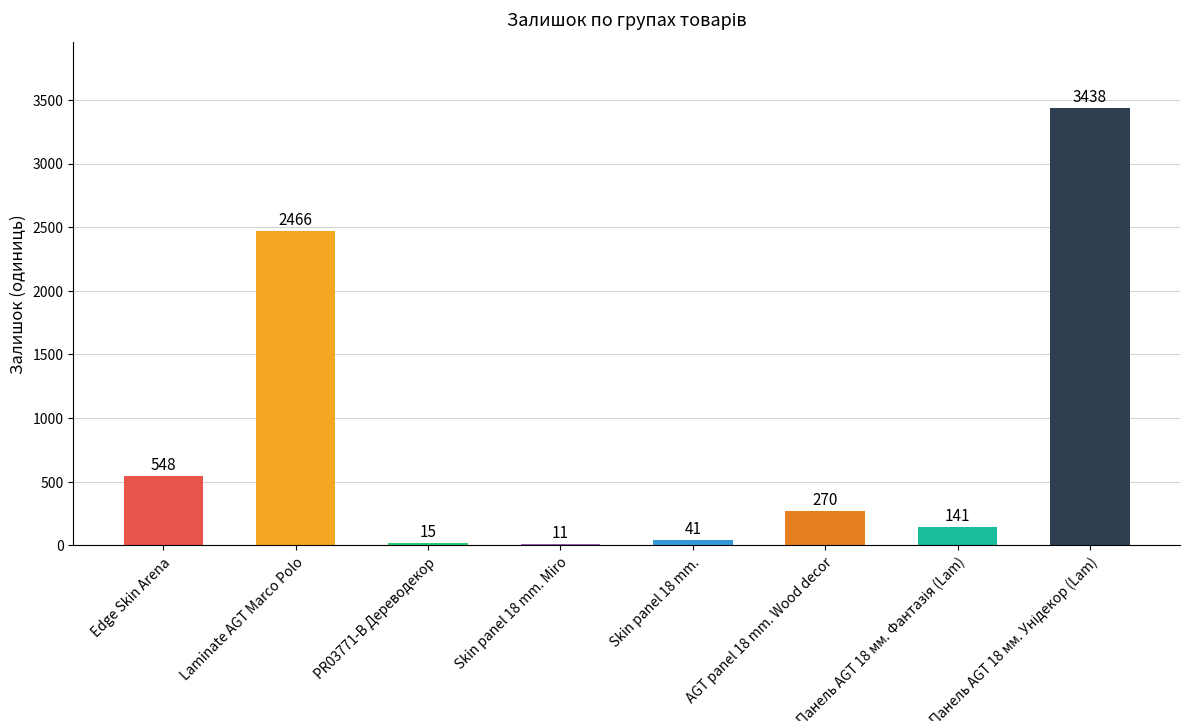

What is the sum of the values at PR03771-B Дереводекор and Laminate AGT Marco Polo?

2481